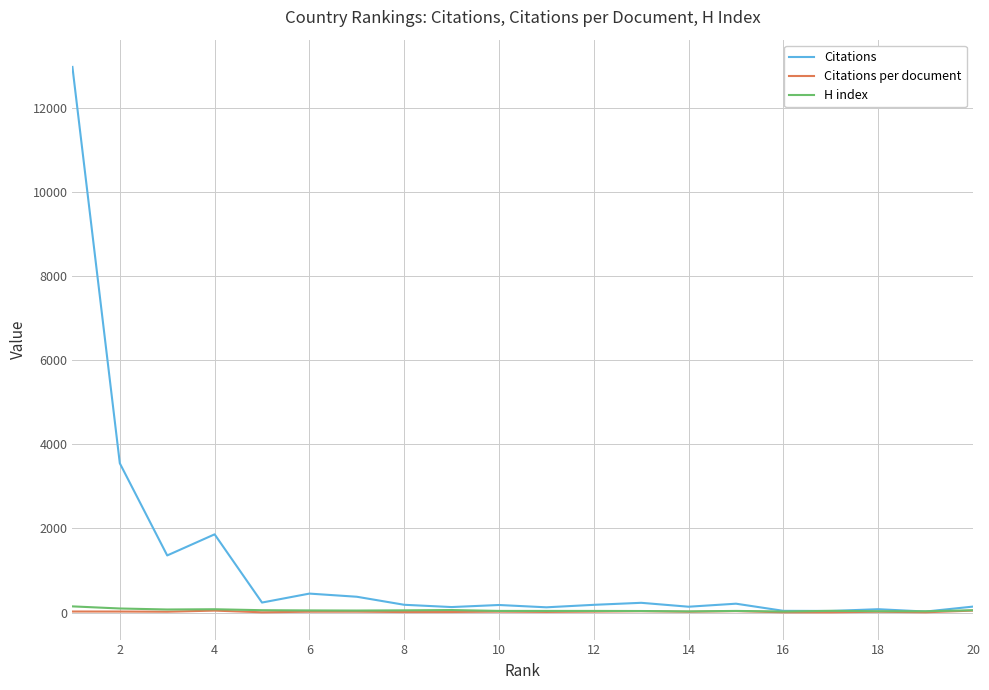

What is the maximum value shown in the chart?

12973.0